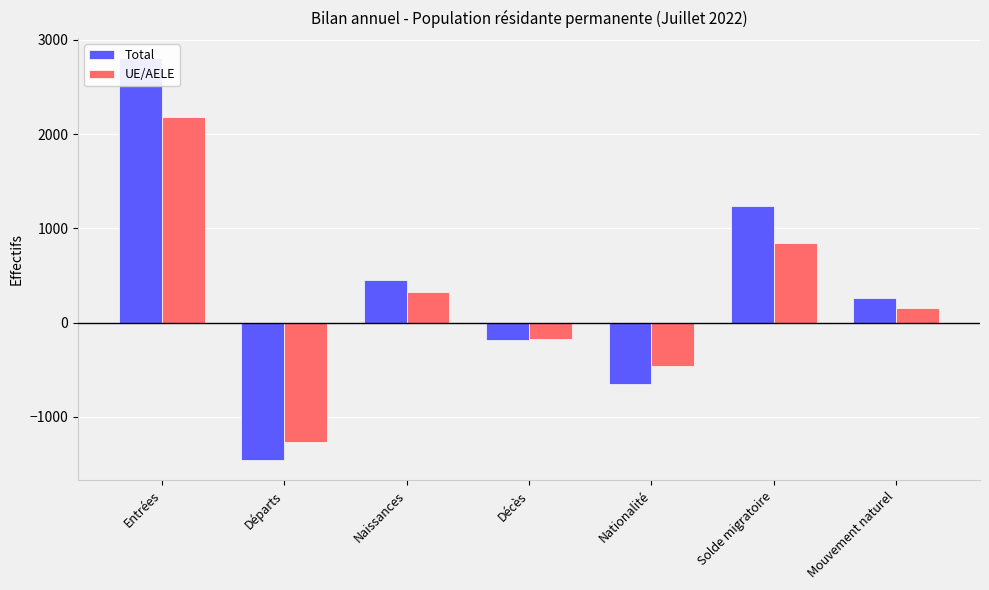

Where does the Total series first go above 263?

Entrées